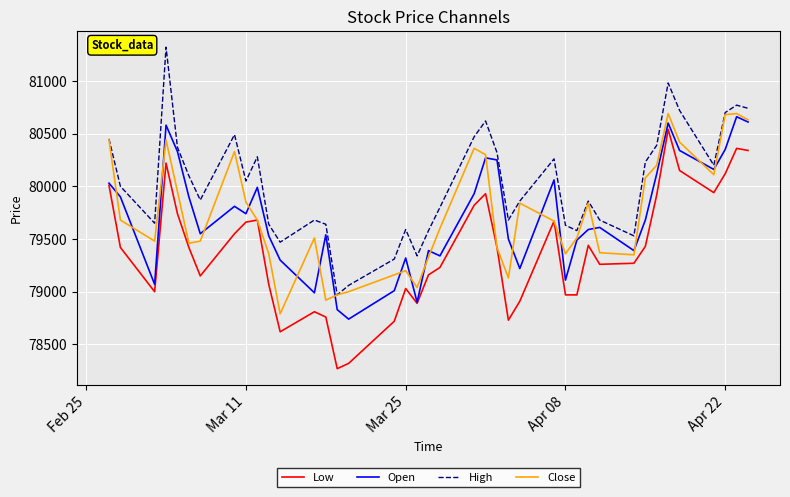

What is the minimum value shown in the chart?

78270